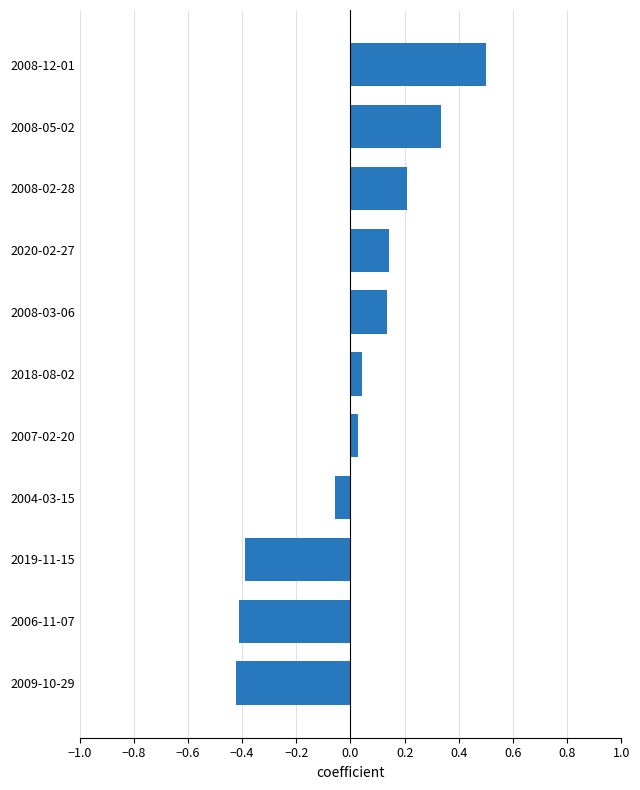

What is the difference between the second highest and second lowest values?

0.7